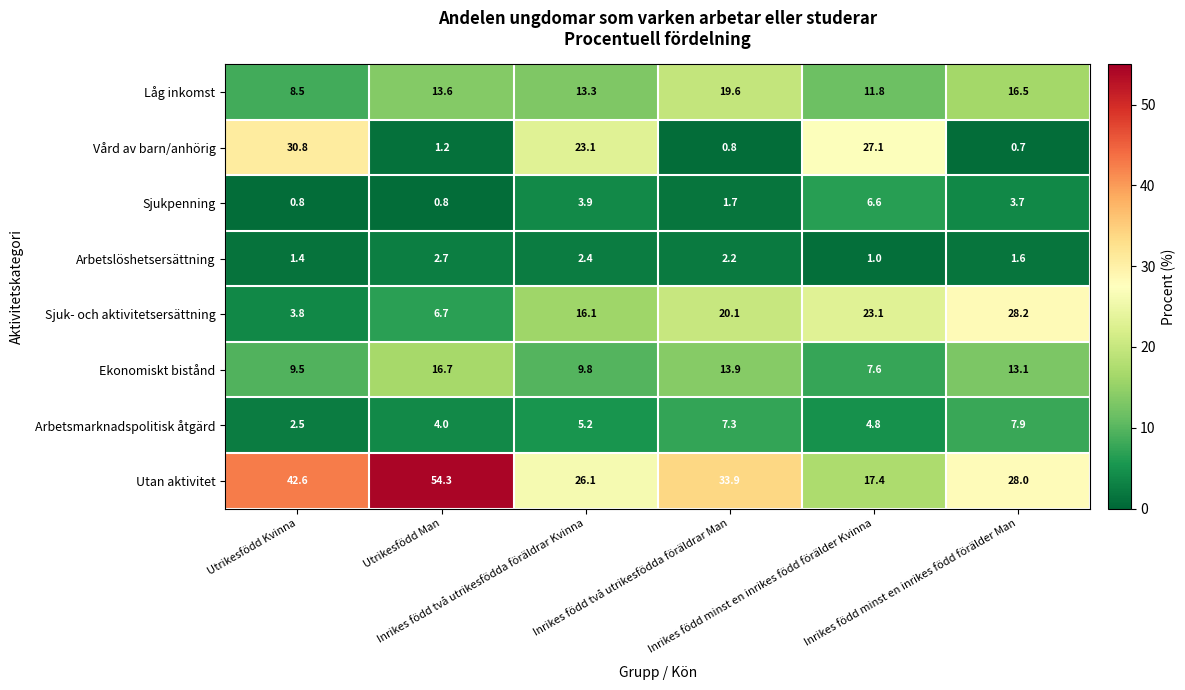

At Utrikesfödd Kvinna, list the series in order from smallest to largest.

Sjukpenning, Arbetslöshetsersättning, Arbetsmarknadspolitisk åtgärd, Sjuk- och aktivitetsersättning, Låg inkomst, Ekonomiskt bistånd, Vård av barn/anhörig, Utan aktivitet